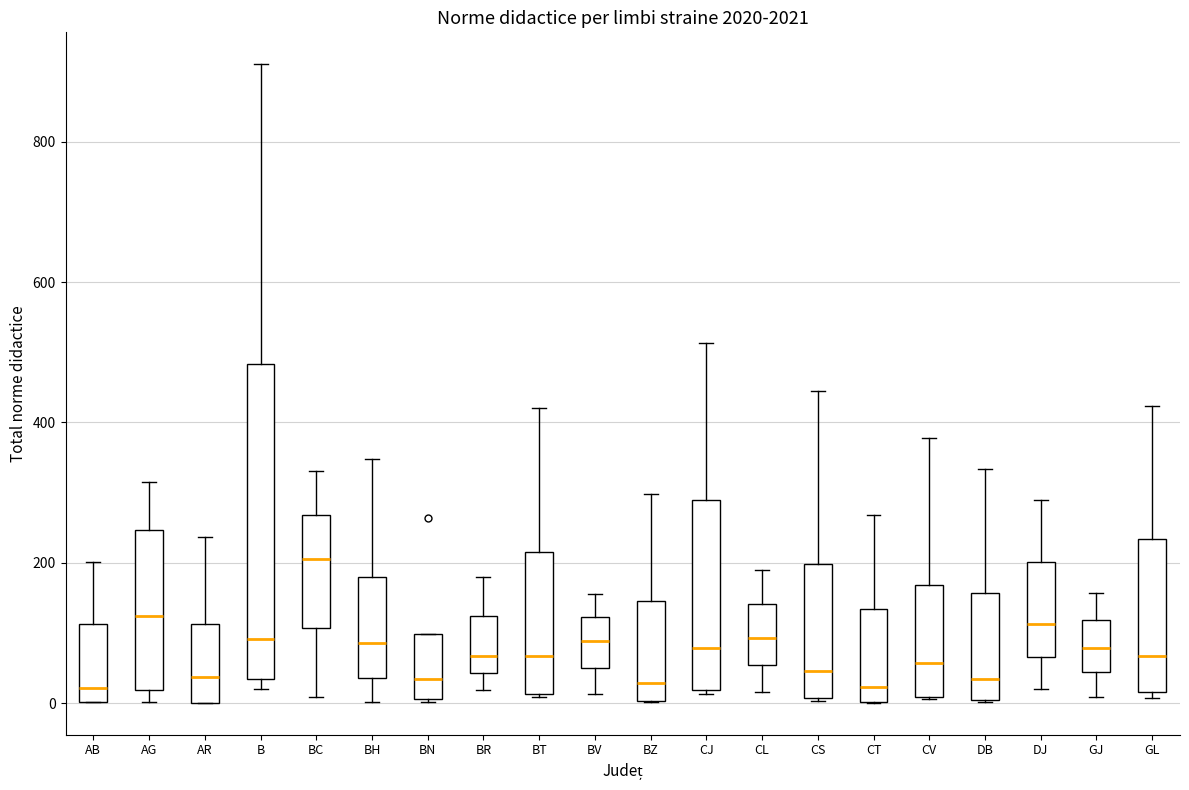

Reading left to right, transcribe this box plot: for each box, give where its median line is, the range the box spans, and where its two whiskers end, as read against the y-axis. The values are not printed on the chart, so give them approximately, as read against the axis.

AB: median 20, box 0 to 120, whiskers 0 to 200
AG: median 120, box 20 to 240, whiskers 0 to 320
AR: median 40, box 0 to 120, whiskers 0 to 240
B: median 100, box 40 to 480, whiskers 20 to 920
BC: median 200, box 100 to 260, whiskers 0 to 340
BH: median 80, box 40 to 180, whiskers 0 to 340
BN: median 40, box 0 to 100, whiskers 0 to 100
BR: median 60, box 40 to 120, whiskers 20 to 180
BT: median 60, box 20 to 220, whiskers 0 to 420
BV: median 80, box 60 to 120, whiskers 20 to 160
BZ: median 20, box 0 to 140, whiskers 0 to 300
CJ: median 80, box 20 to 280, whiskers 20 (just below the box's lower edge) to 520
CL: median 100, box 60 to 140, whiskers 20 to 180
CS: median 40, box 0 to 200, whiskers 0 to 440
CT: median 20, box 0 to 140, whiskers 0 to 260
CV: median 60, box 0 to 160, whiskers 0 to 380
DB: median 40, box 0 to 160, whiskers 0 to 340
DJ: median 120, box 60 to 200, whiskers 20 to 280
GJ: median 80, box 40 to 120, whiskers 0 to 160
GL: median 60, box 20 to 240, whiskers 0 to 420